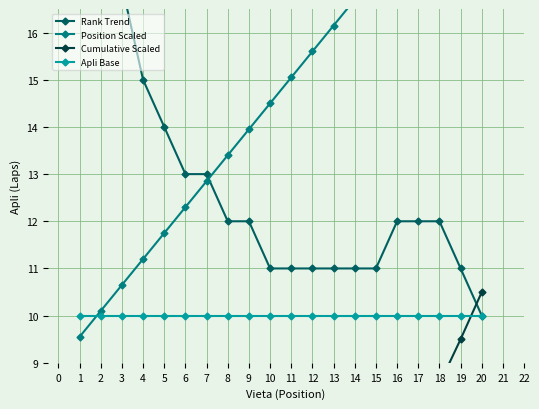

True or false: Cumulative Scaled has more than 2 points higher than both neighbors.

False